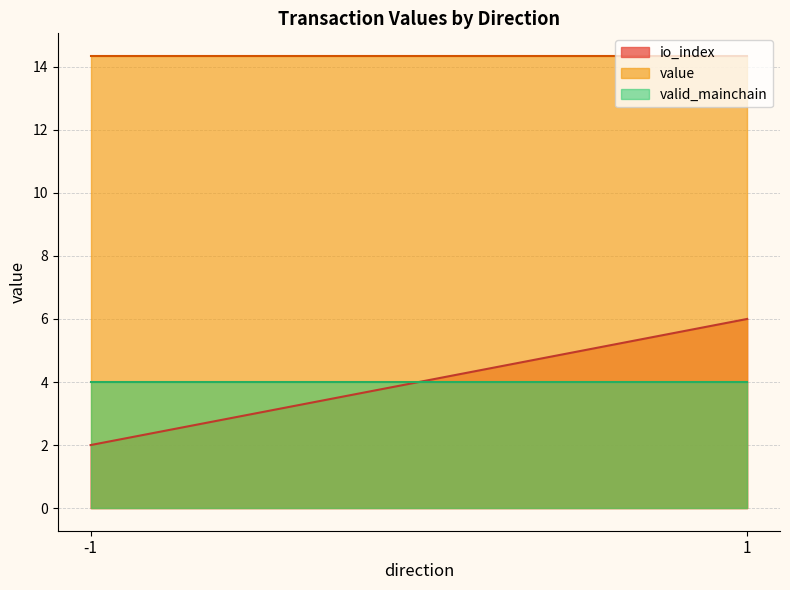

The value of value at -1 is 3.3. True or false?

False